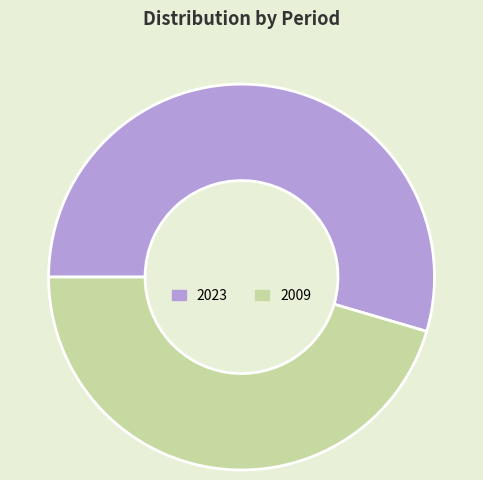

How many segments does this pie chart have?

2